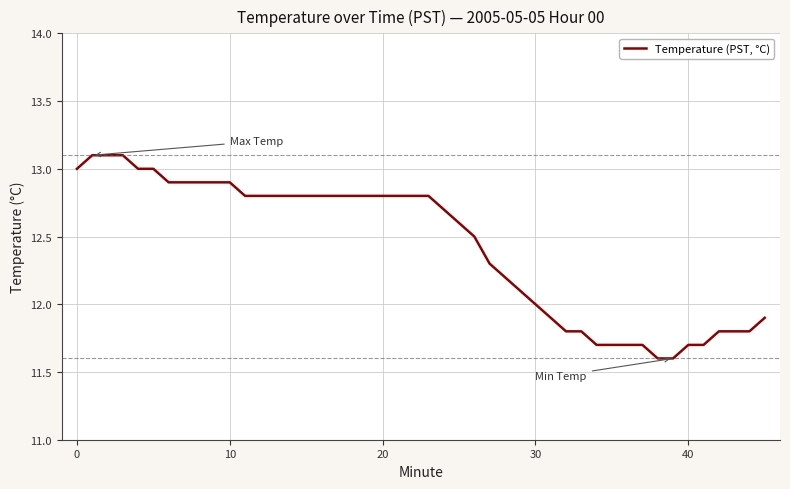

What is the difference between the maximum and minimum values?

1.5